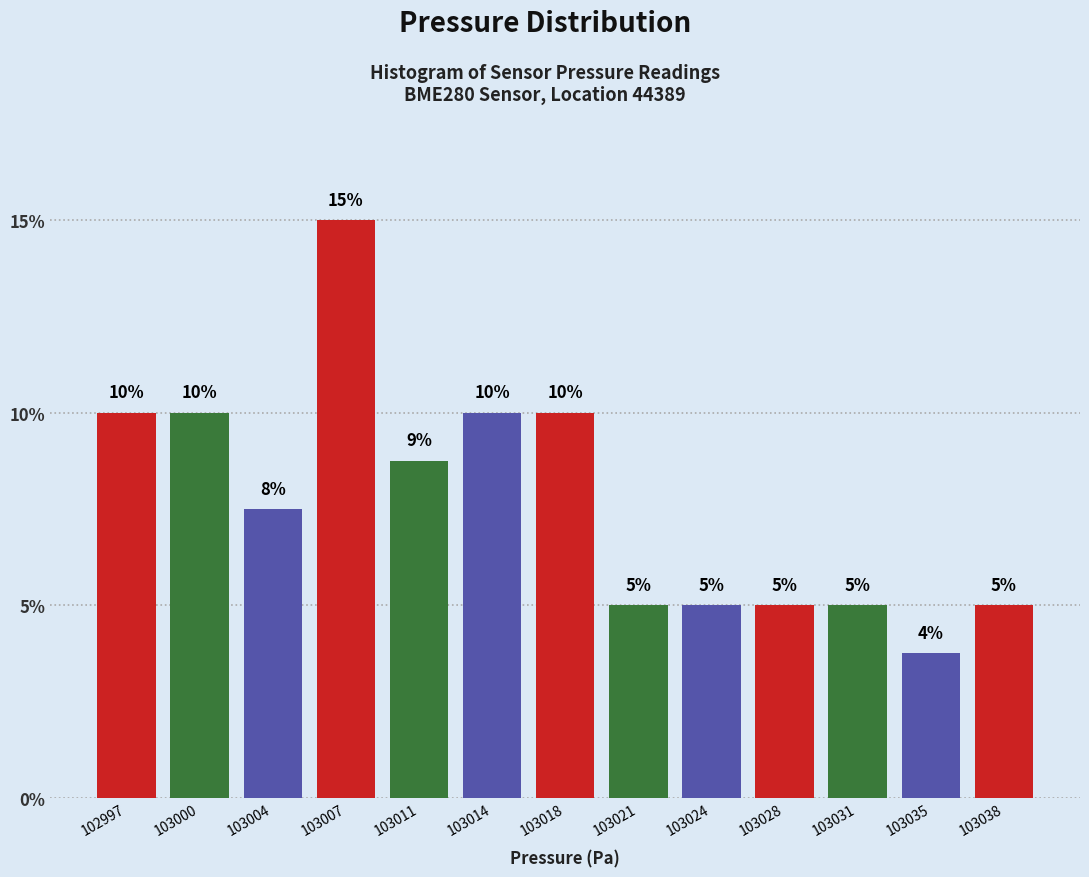

True or false: the data shows 5.0 at 103021.

True